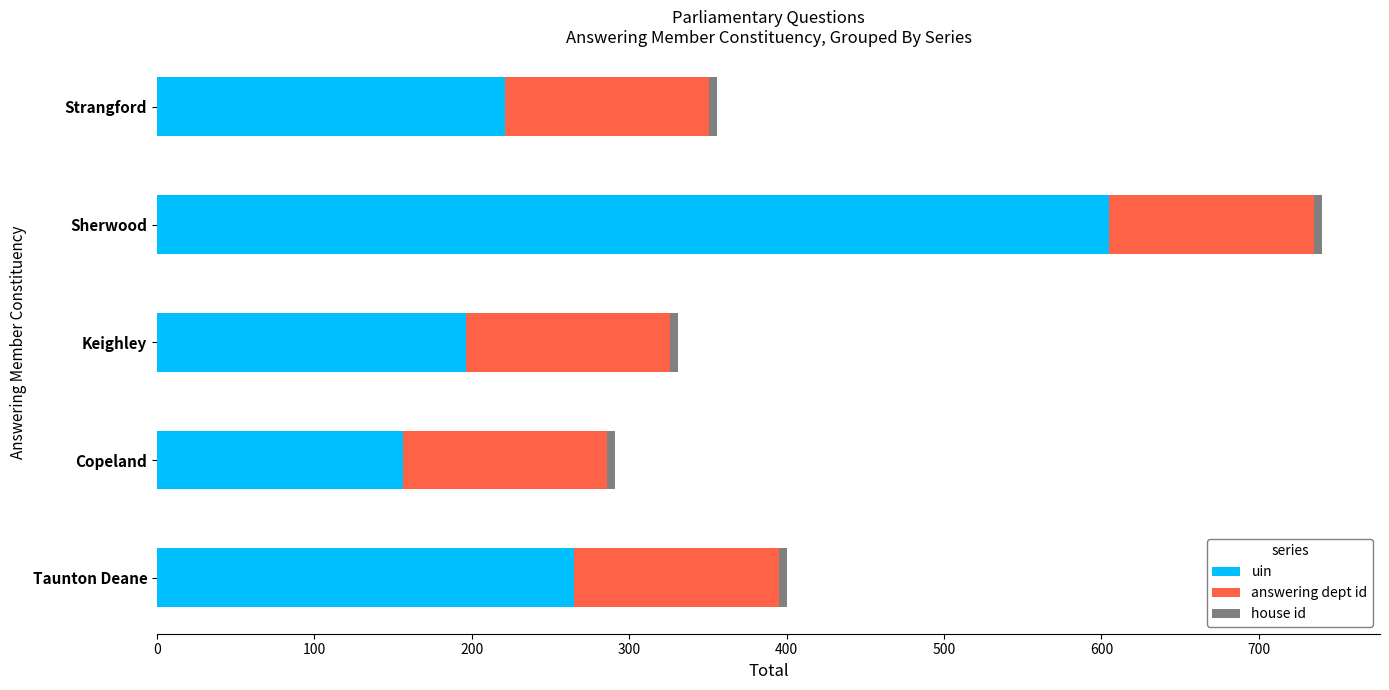

What is the highest value of the uin series?

605